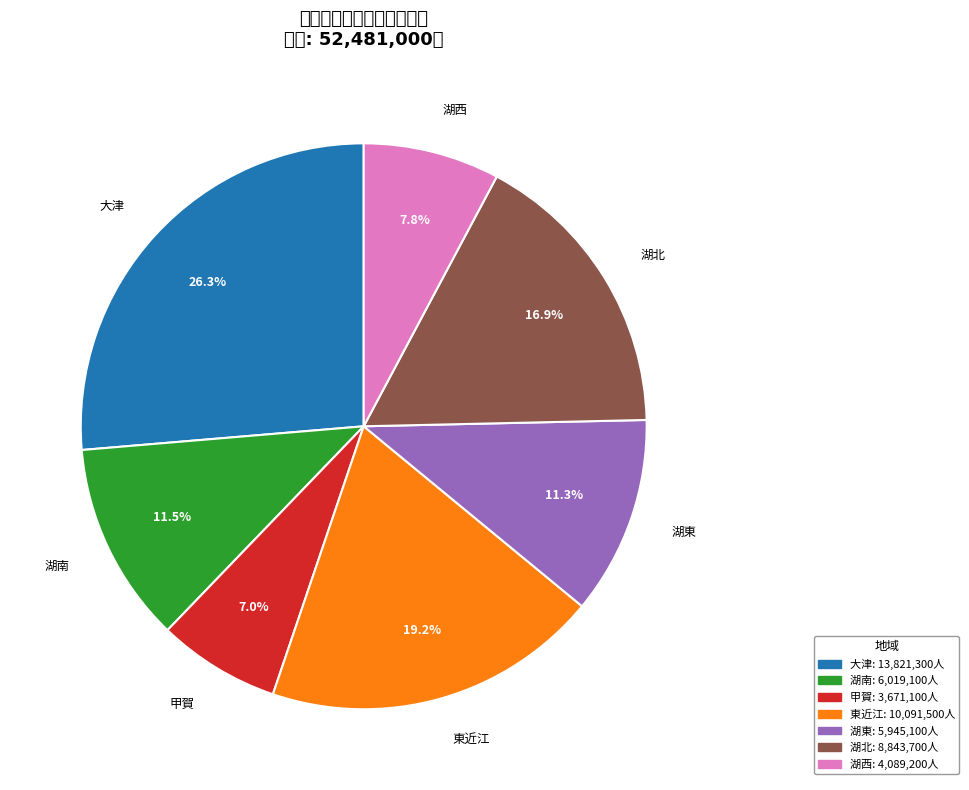

Rank the categories by value from lowest to highest.

甲賀, 湖西, 湖東, 湖南, 湖北, 東近江, 大津